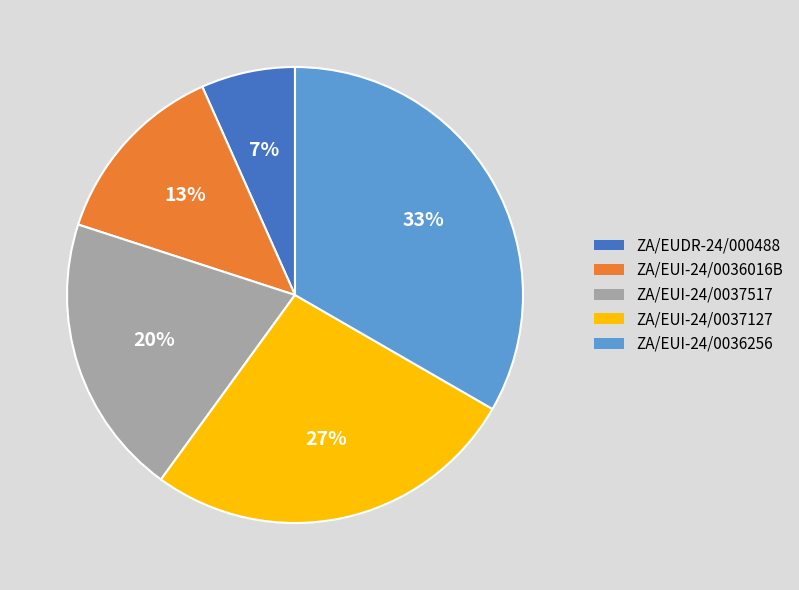

Is the sum of ZA/EUI-24/0036256 and ZA/EUI-24/0037127 greater than half?

Yes